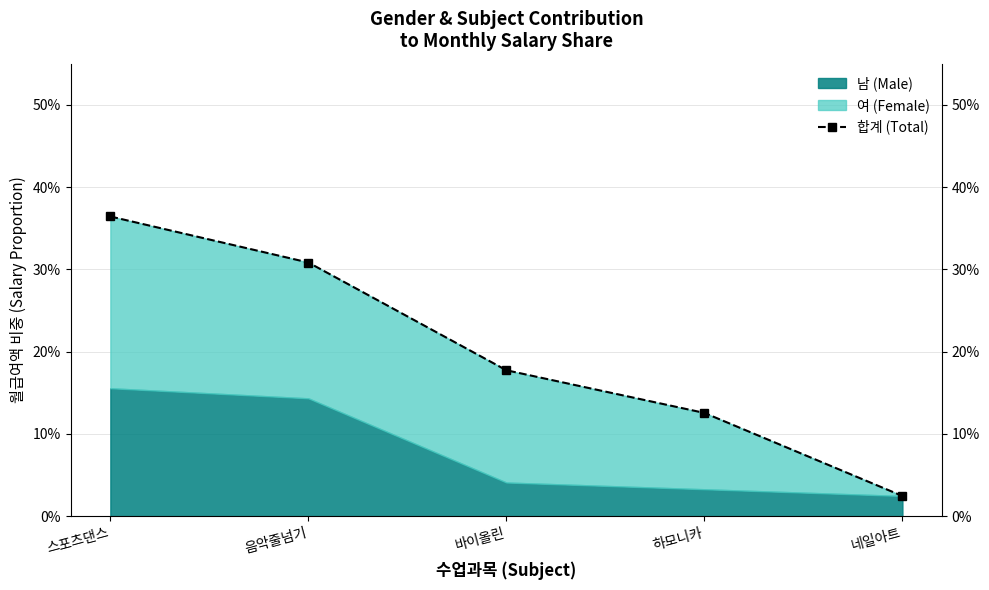

What is the sum of all values?

1.0